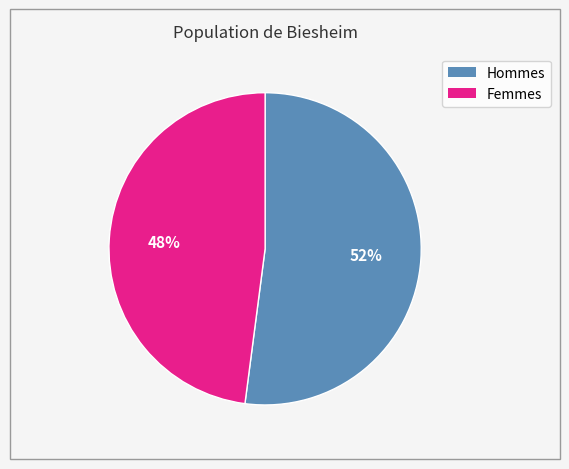

To the nearest percent, what is the average slice percentage?

50%